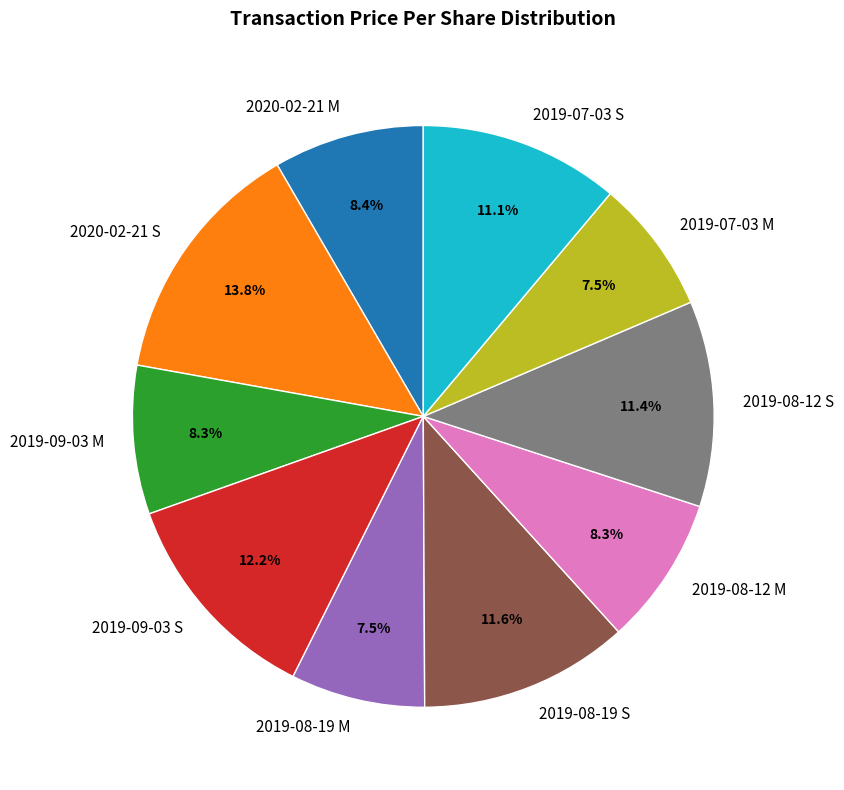

Which category has the biggest portion of the pie?

2020-02-21 S